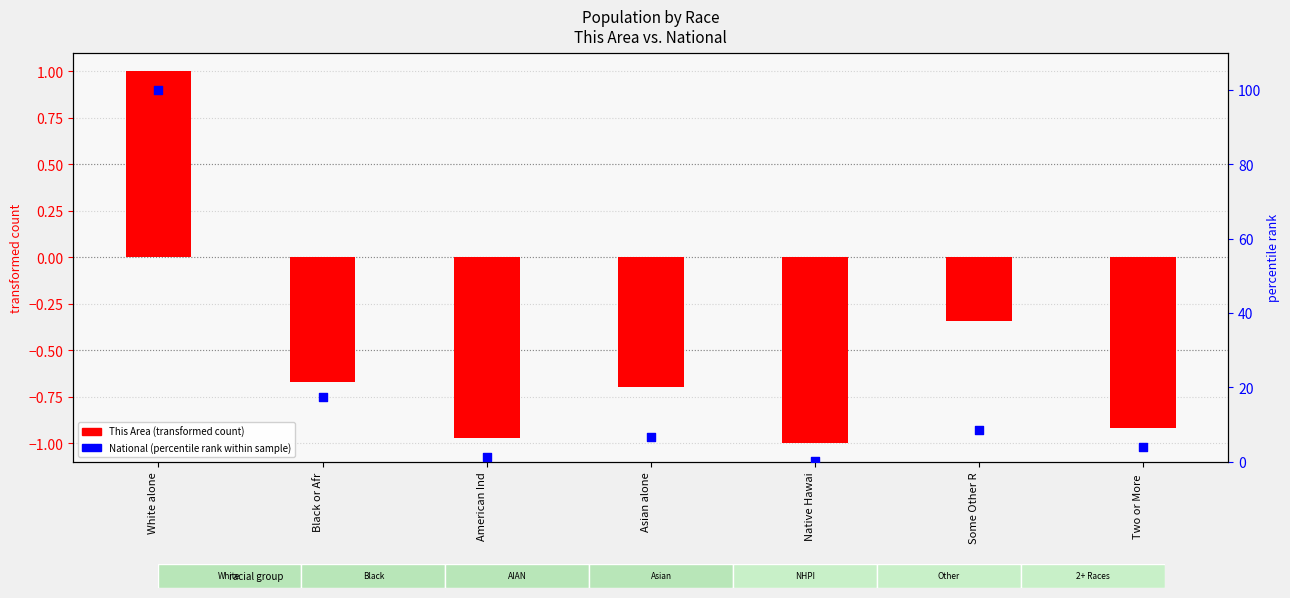

At how many categories does at least one series exceed 36?

1